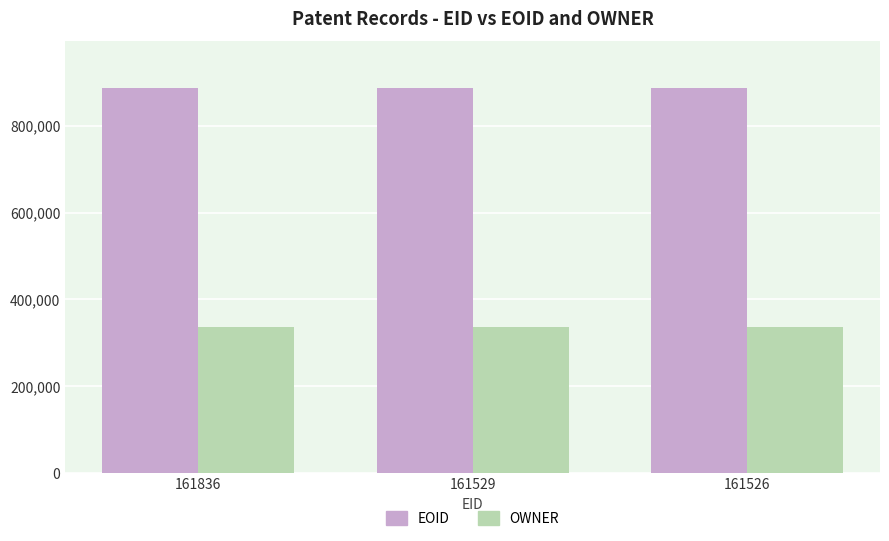

How many values in the EOID series are below 887719?

1